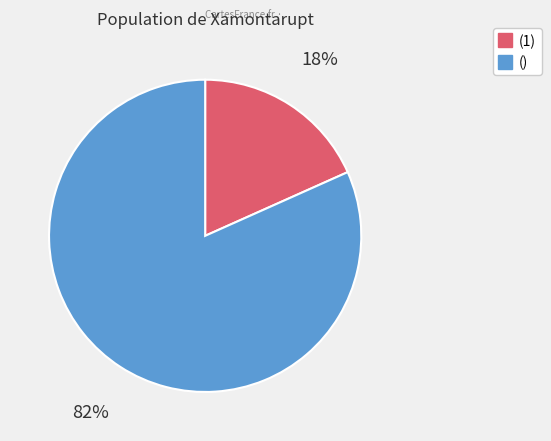

To the nearest percent, what is the average slice percentage?

50%